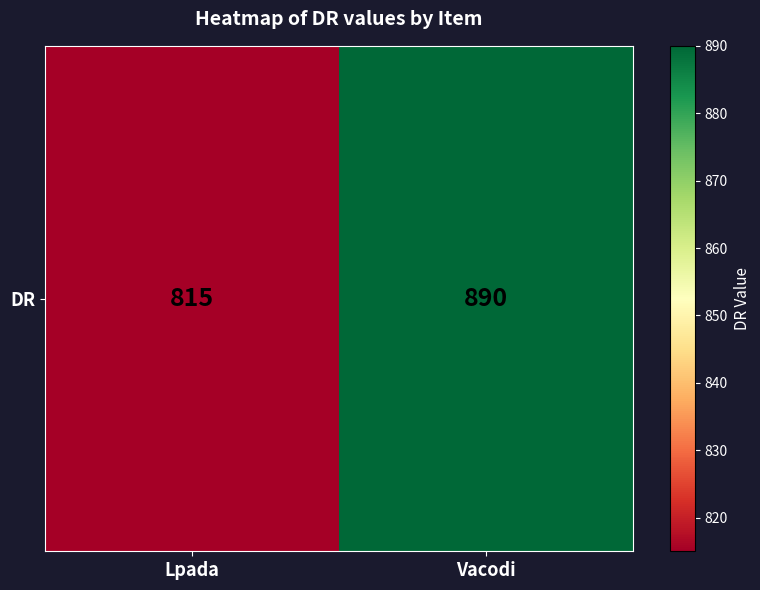

What is the ratio of the value at Vacodi to the value at Lpada?

1.1